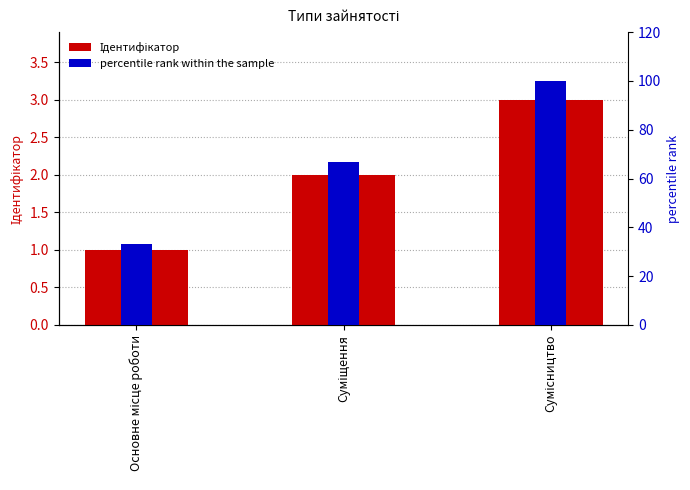

Count the number of categories in the chart.

3